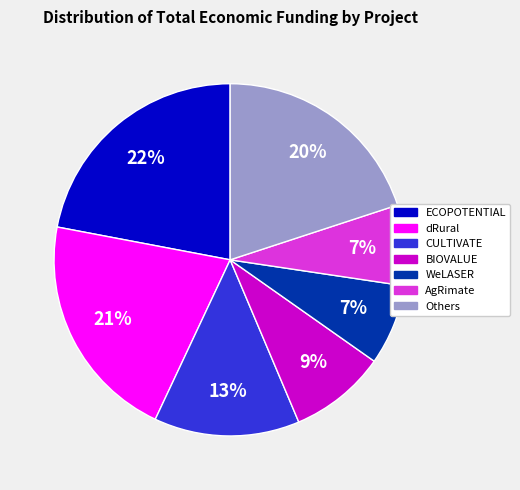

What is the ratio of the value at WeLASER to the value at BIOVALUE?

0.8